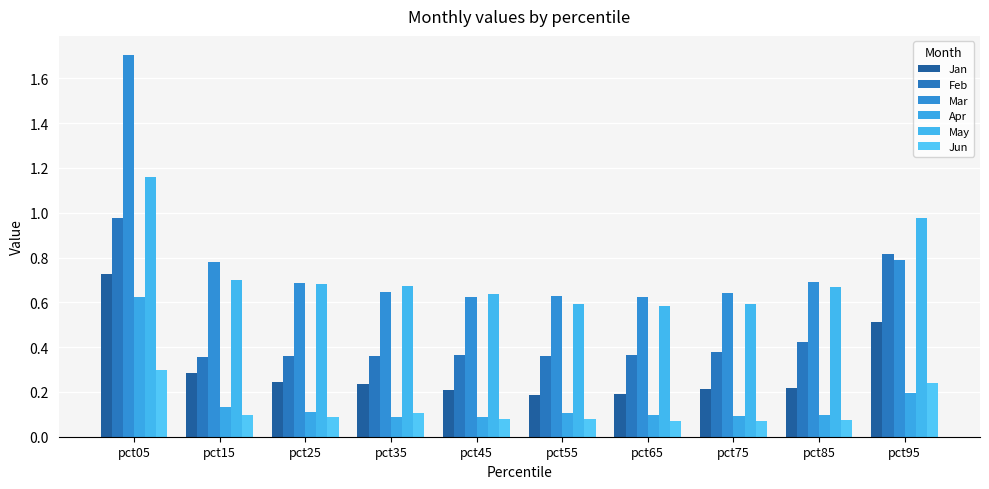

Reading right to left, what are all the values shown in this chart?

Jan: 0.5	0.2	0.2	0.2	0.2	0.2	0.2	0.2	0.3	0.7
Feb: 0.8	0.4	0.4	0.4	0.4	0.4	0.4	0.4	0.4	1.0
Mar: 0.8	0.7	0.6	0.6	0.6	0.6	0.6	0.7	0.8	1.7
Apr: 0.2	0.1	0.1	0.1	0.1	0.1	0.1	0.1	0.1	0.6
May: 1.0	0.7	0.6	0.6	0.6	0.6	0.7	0.7	0.7	1.2
Jun: 0.2	0.1	0.1	0.1	0.1	0.1	0.1	0.1	0.1	0.3